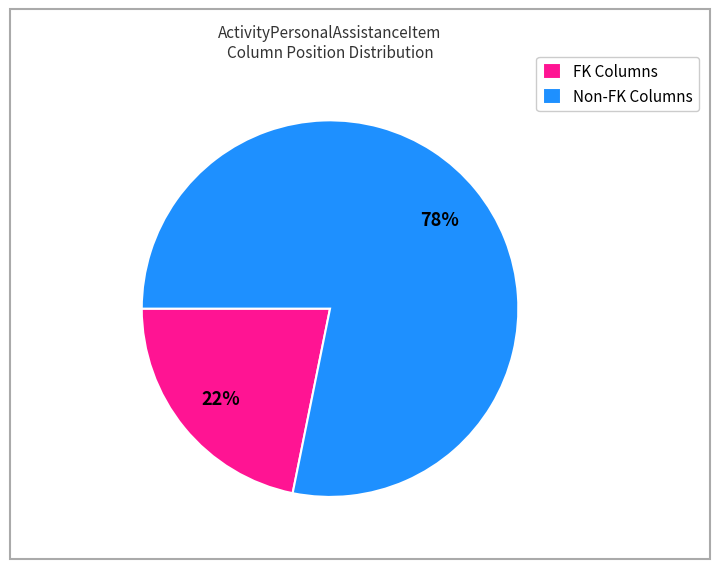

Which category has the smallest portion of the pie?

FK Columns